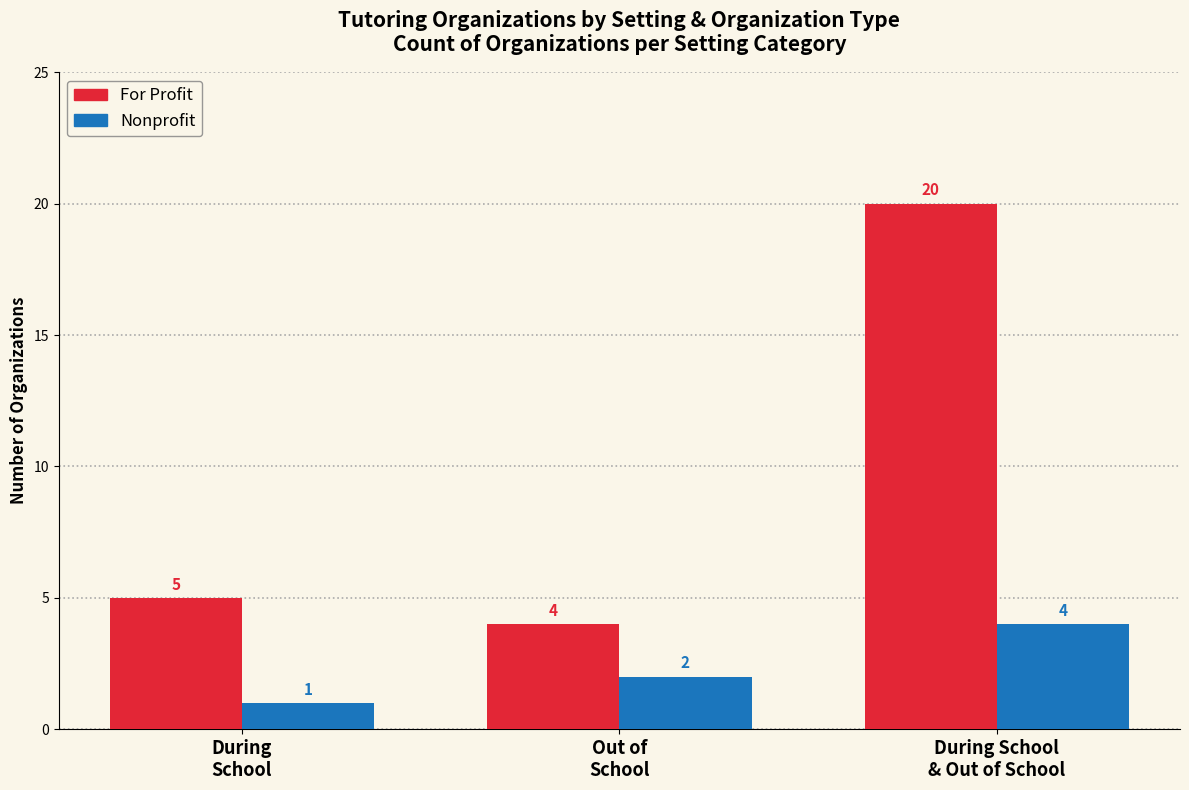

How many Nonprofit values are between 1 and 4?

3